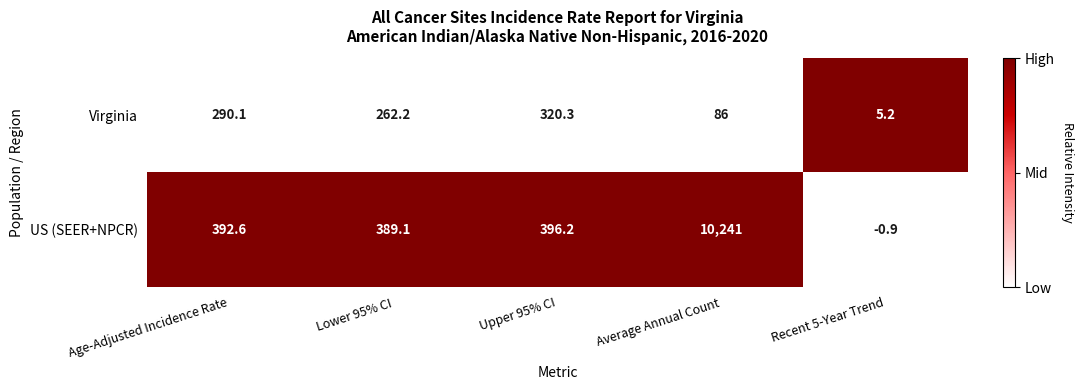

Reading left to right, what are all the values shown in this chart?

Virginia: 290.1	262.2	320.3	86.0	5.2
US (SEER+NPCR): 392.6	389.1	396.2	10241.0	-0.9